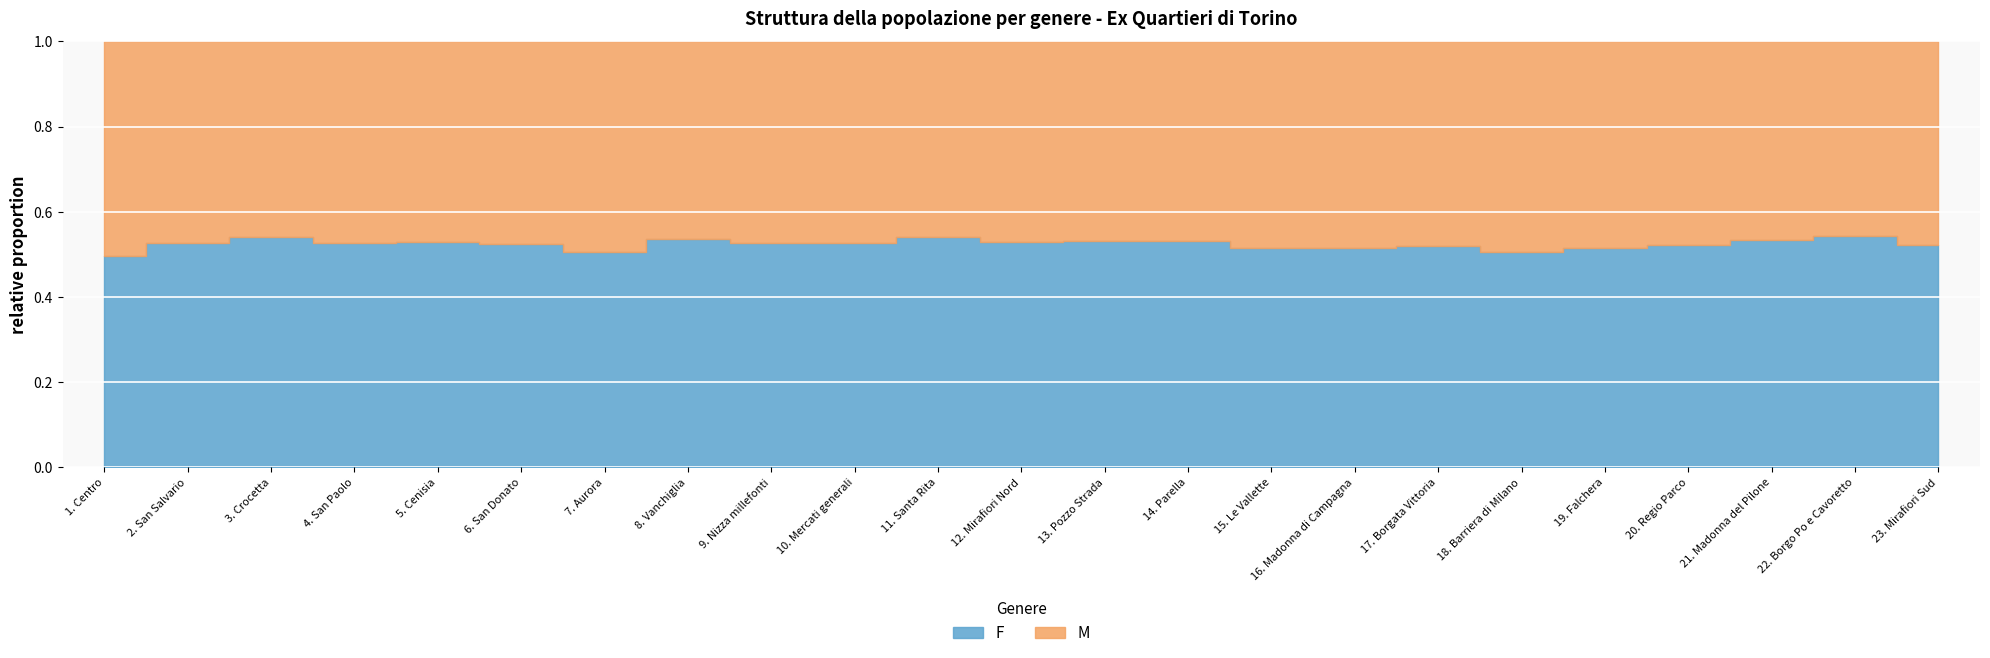

Which series has the widest spread of values?

F